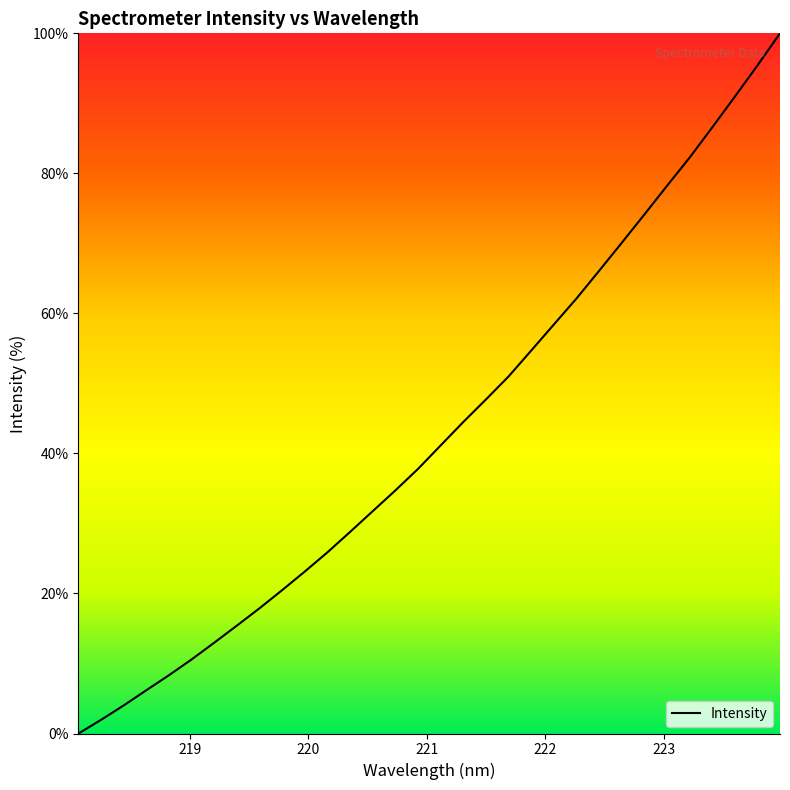

What is the difference between the maximum and minimum values?

100.0